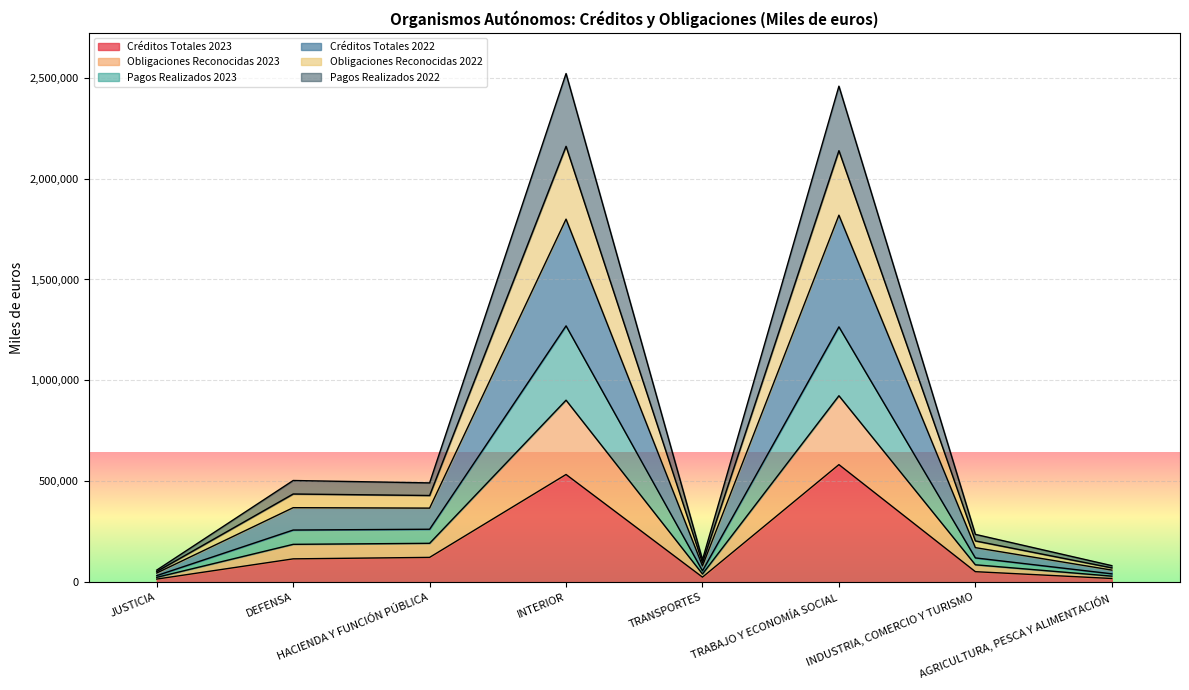

What are all the series names shown in the legend?

Créditos Totales 2023, Obligaciones Reconocidas 2023, Pagos Realizados 2023, Créditos Totales 2022, Obligaciones Reconocidas 2022, Pagos Realizados 2022